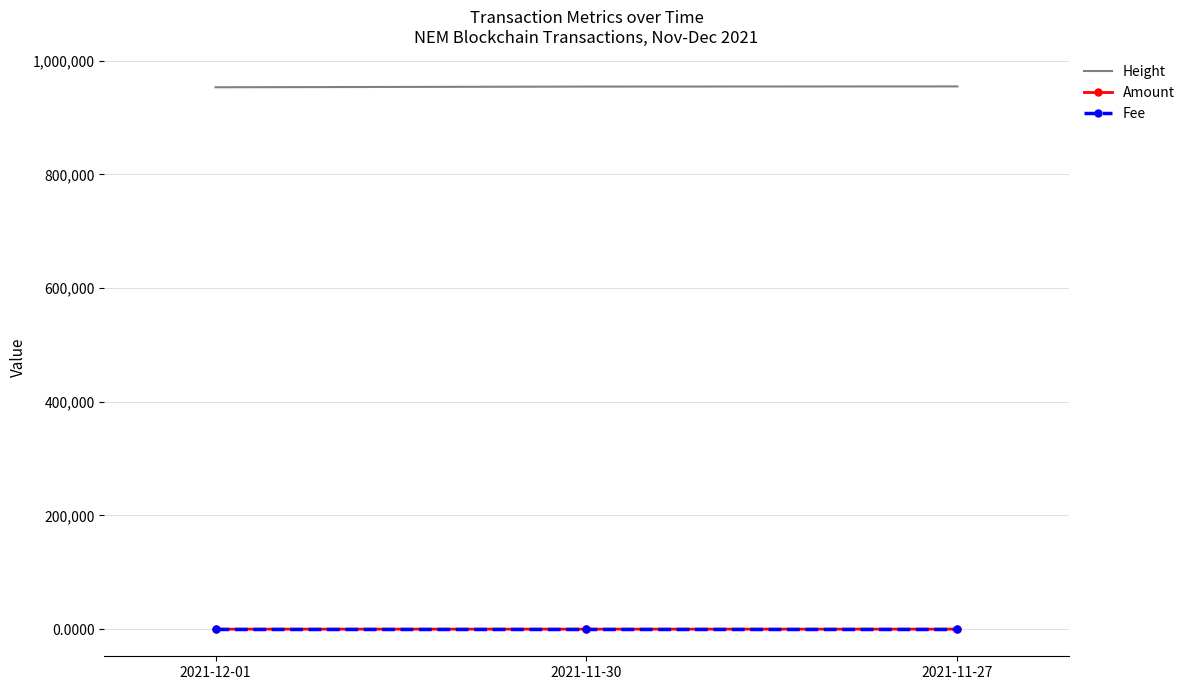

What is the maximum value shown in the chart?

954950.0